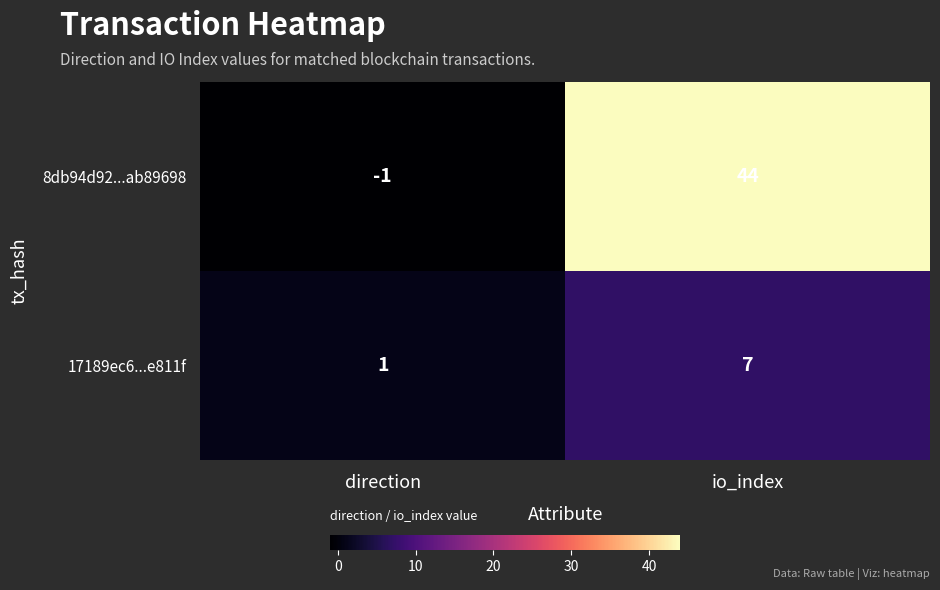

What is the smallest value displayed?

-1